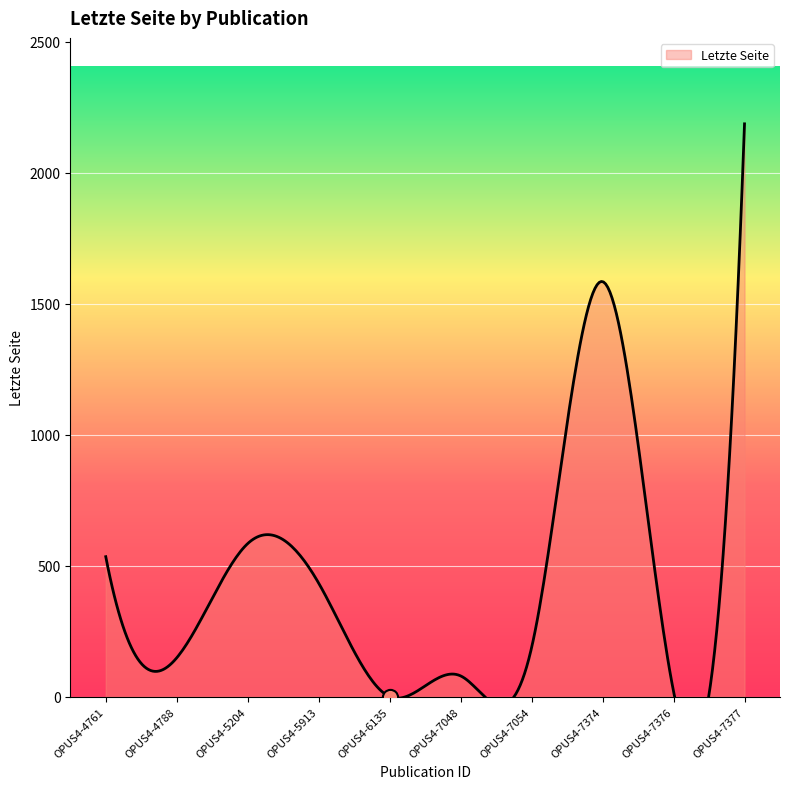

Between OPUS4-4761 and OPUS4-5204, which is larger?

OPUS4-5204